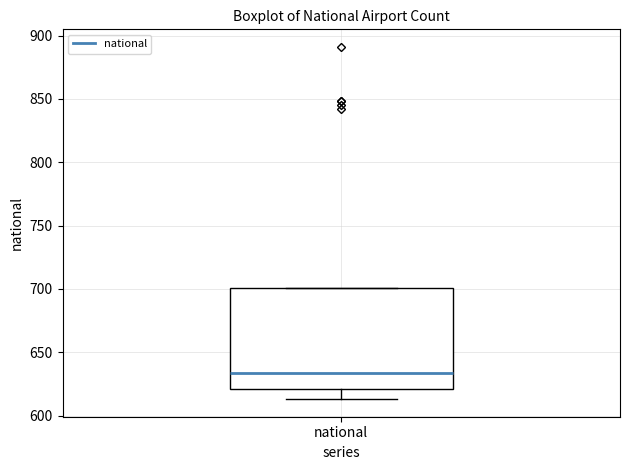

Transcribe this box plot: give where the median line is, the range the box spans, and where the two whiskers end, as read against the y-axis. The values are not printed on the chart, so give them approximately, as read against the axis.

median 635, box 620 to 700, whiskers 615 to 700